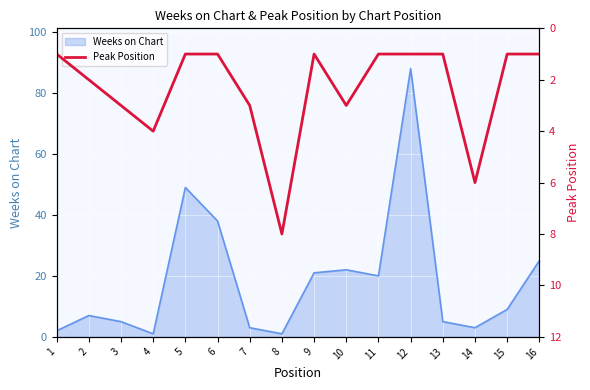

Count the number of categories in the chart.

16